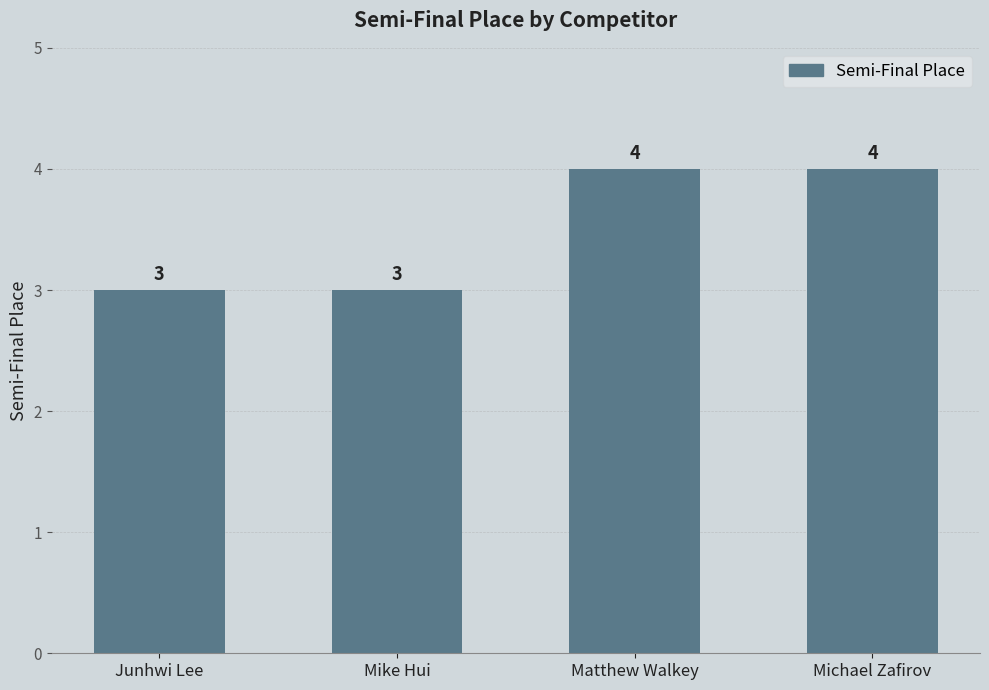

Approximately how many times larger is the value at Michael Zafirov compared to Matthew Walkey?

1.0